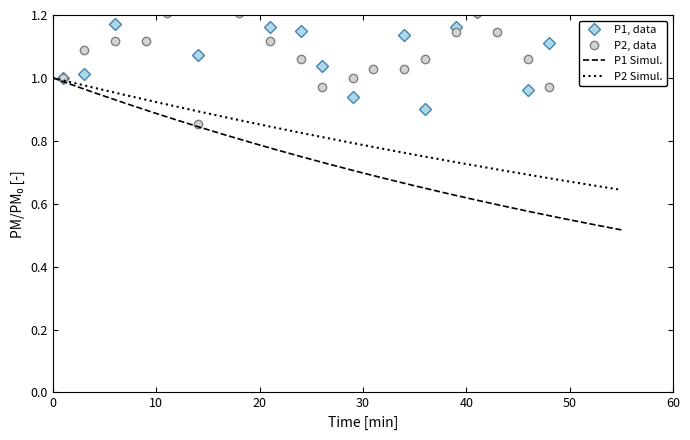

What is the value of the P1 point at the 3rd from the left?

1.2